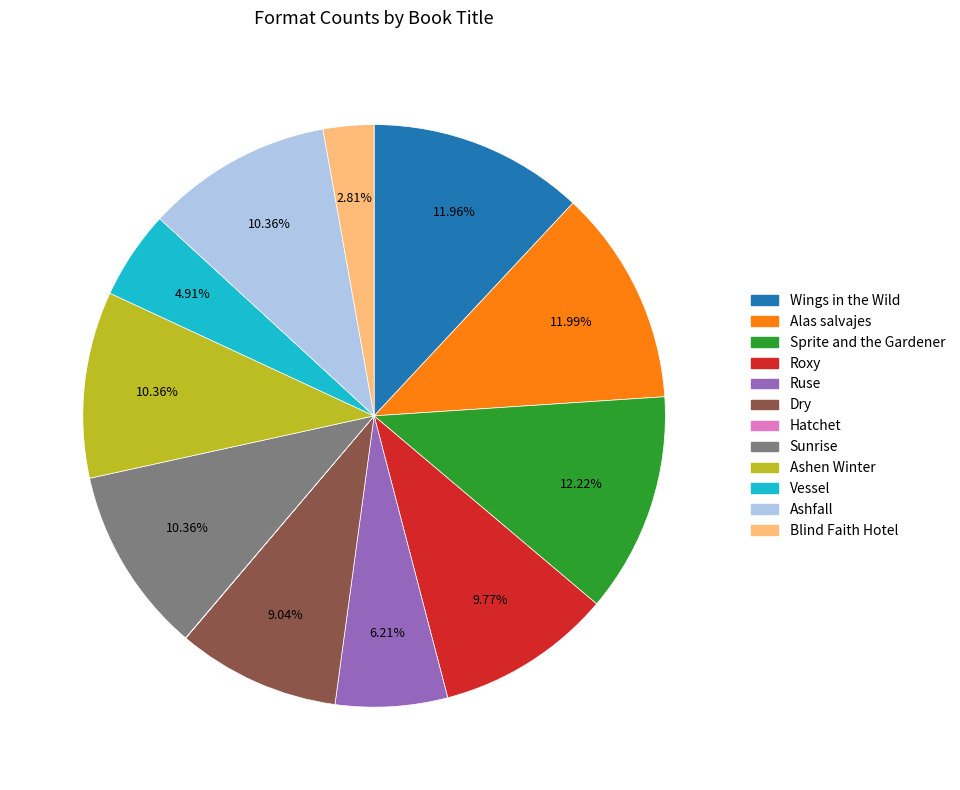

Does Wings in the Wild represent more than half of the total?

No